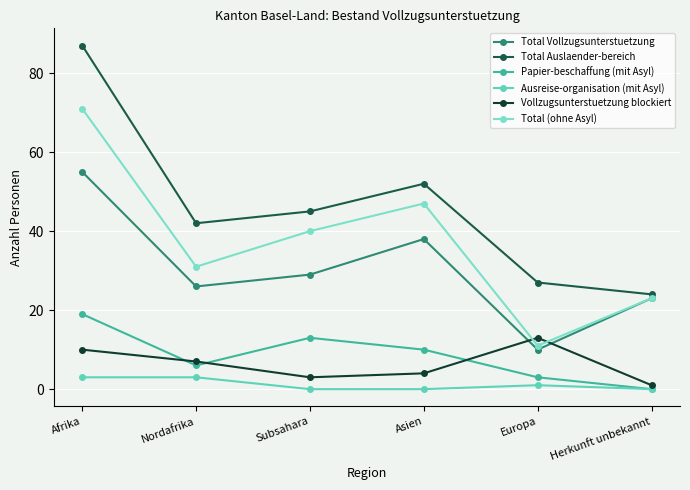

True or false: Papier-beschaffung (mit Asyl) and Total Vollzugsunterstuetzung intersect in this chart.

False